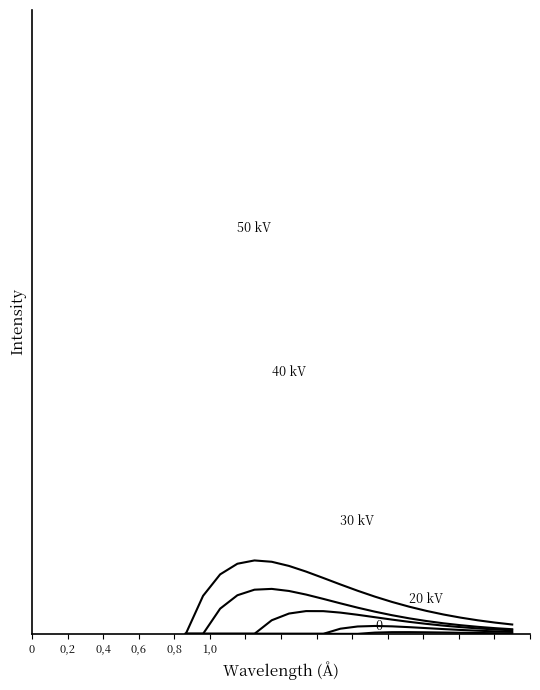

What is the label of the 8th point from the right?

12